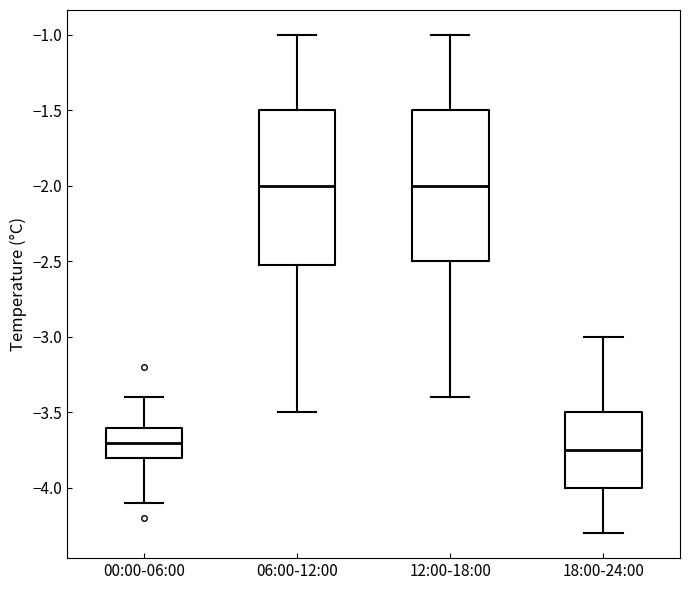

Reading left to right, transcribe this box plot: for each box, give where its median line is, the range the box spans, and where its two whiskers end, as read against the y-axis. The values are not printed on the chart, so give them approximately, as read against the axis.

00:00-06:00: median -3.70, box -3.80 to -3.60, whiskers -4.10 to -3.40
06:00-12:00: median -2.00, box -2.50 to -1.50, whiskers -3.50 to -1.00
12:00-18:00: median -2.00, box -2.50 to -1.50, whiskers -3.40 to -1.00
18:00-24:00: median -3.75, box -4.00 to -3.50, whiskers -4.30 to -3.00